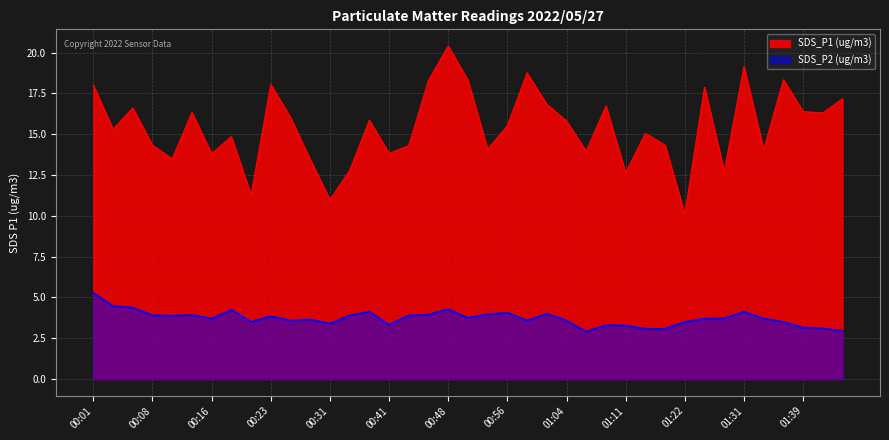

True or false: SDS_P1 and SDS_P2 cross at least once.

False